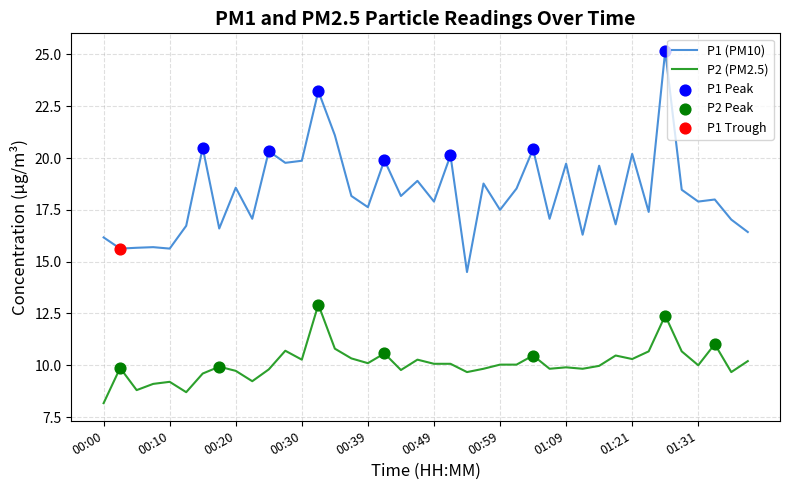

True or false: P2 (PM2.5) and P1 (PM10) cross at least once.

False